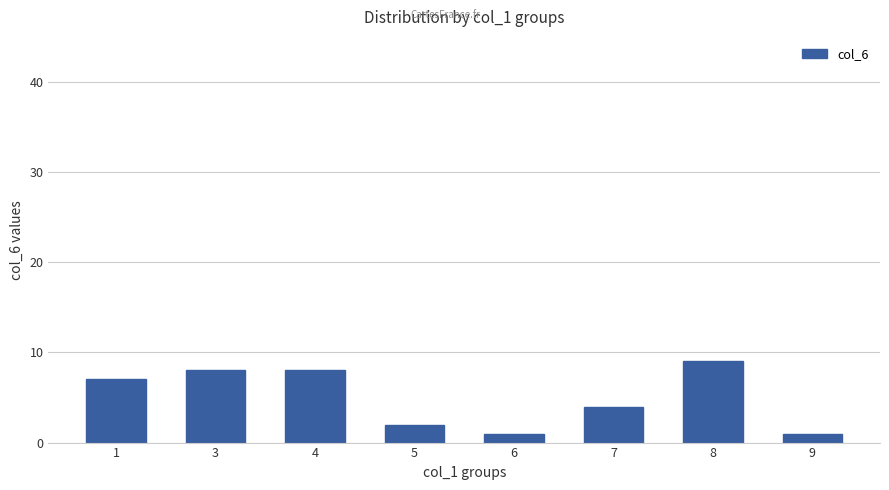

True or false: the data shows 1 at 9.

True